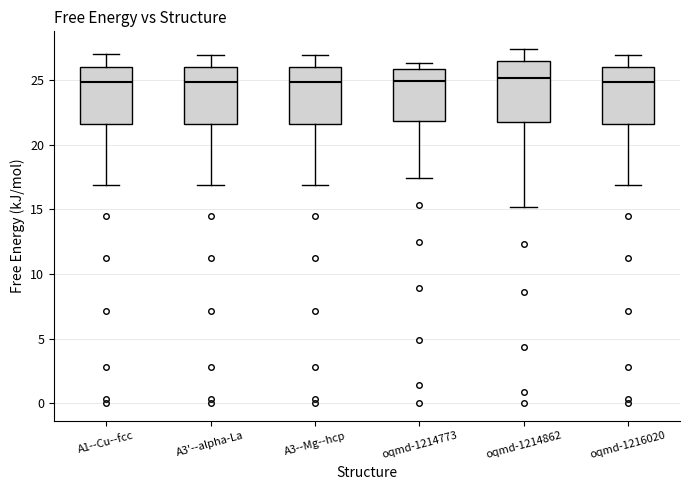

Reading left to right, transcribe this box plot: for each box, give where its median line is, the range the box spans, and where its two whiskers end, as read against the y-axis. The values are not printed on the chart, so give them approximately, as read against the axis.

A1--Cu--fcc: median 25.0, box 21.5 to 26.0, whiskers 17.0 to 27.0
A3'--alpha-La: median 25.0, box 21.5 to 26.0, whiskers 17.0 to 27.0
A3--Mg--hcp: median 25.0, box 21.5 to 26.0, whiskers 17.0 to 27.0
oqmd-1214773: median 25.0, box 22.0 to 26.0, whiskers 17.5 to 26.5
oqmd-1214862: median 25.0, box 22.0 to 26.5, whiskers 15.0 to 27.5
oqmd-1216020: median 25.0, box 21.5 to 26.0, whiskers 17.0 to 27.0